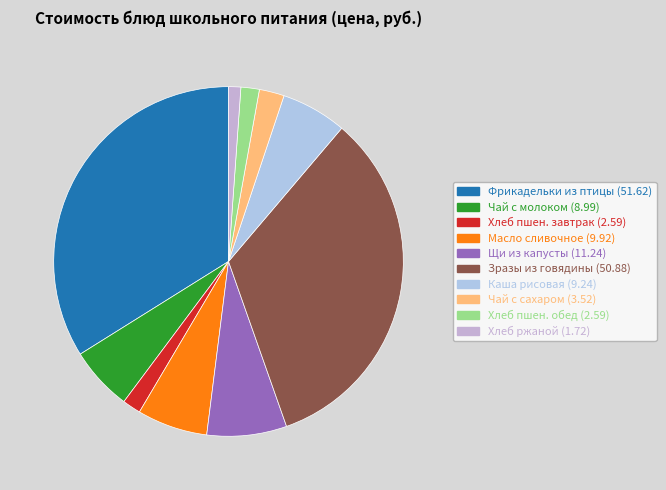

How many segments does this pie chart have?

10